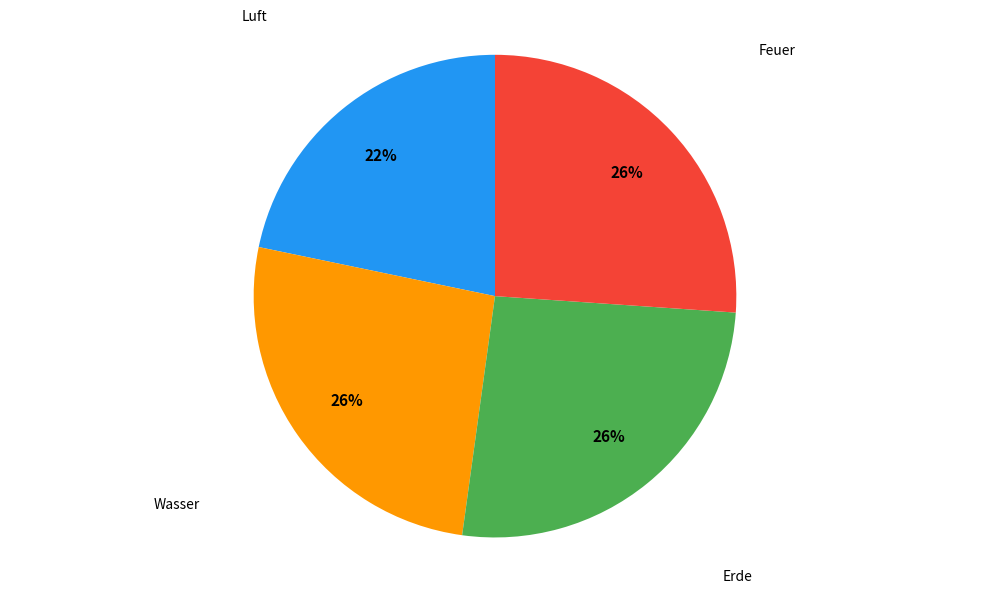

Is there any slice that represents more than half of the pie?

No